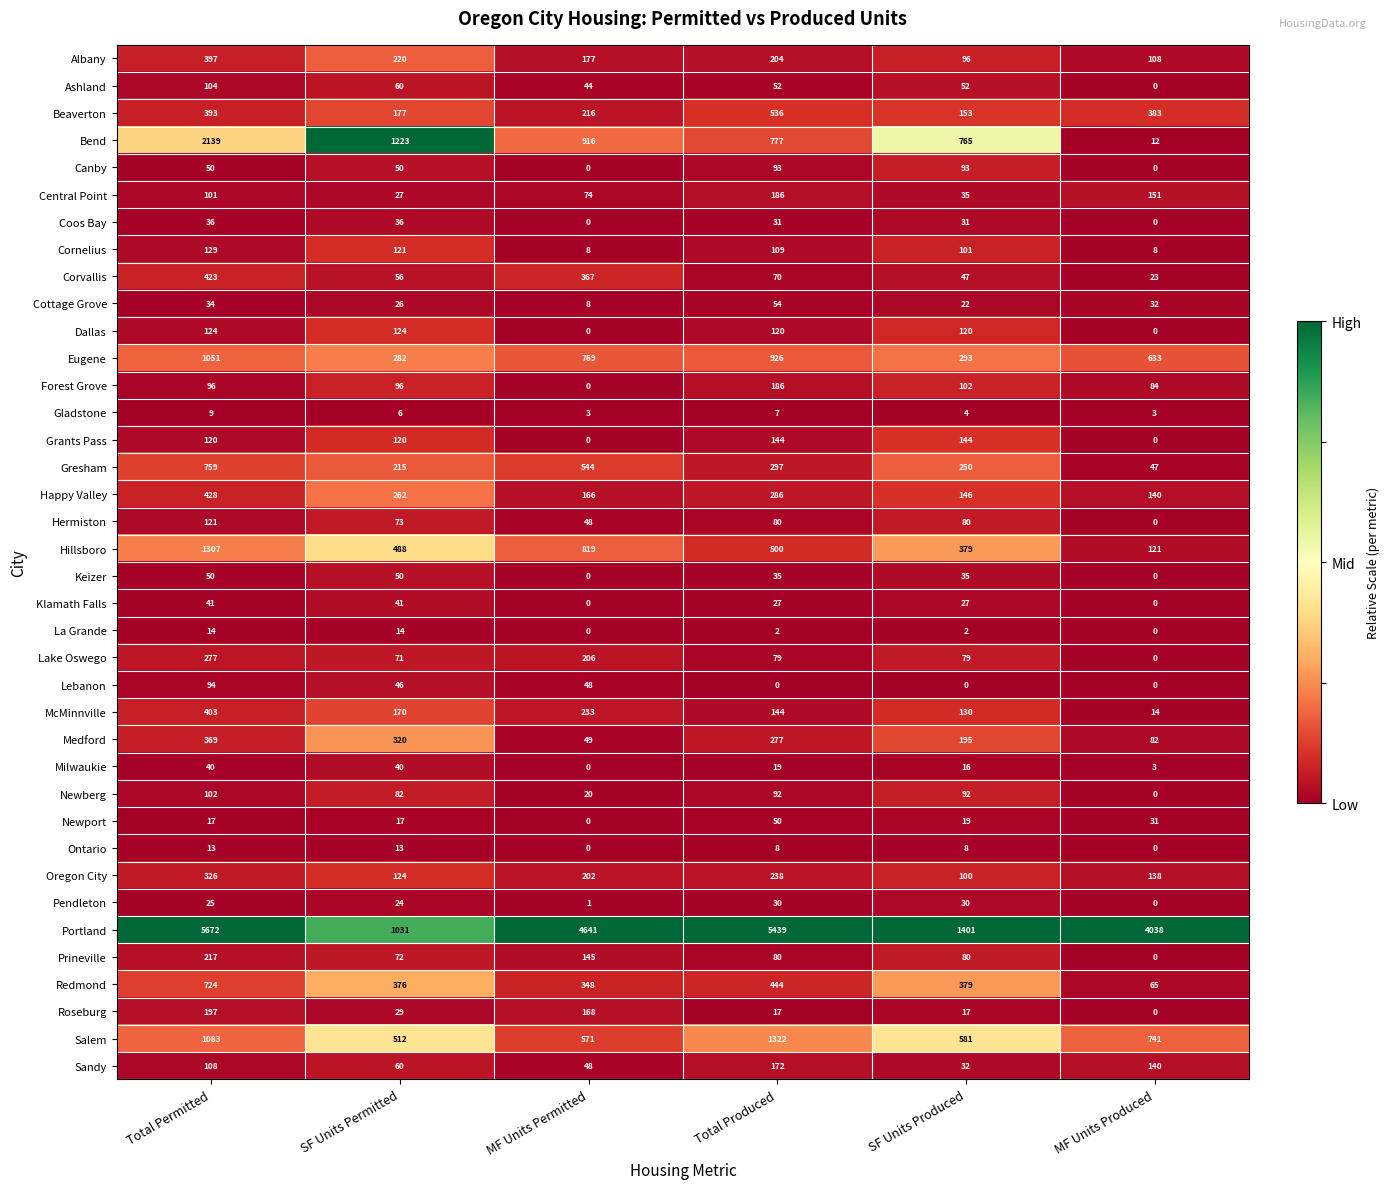

Which series has the largest total across all categories?

Portland